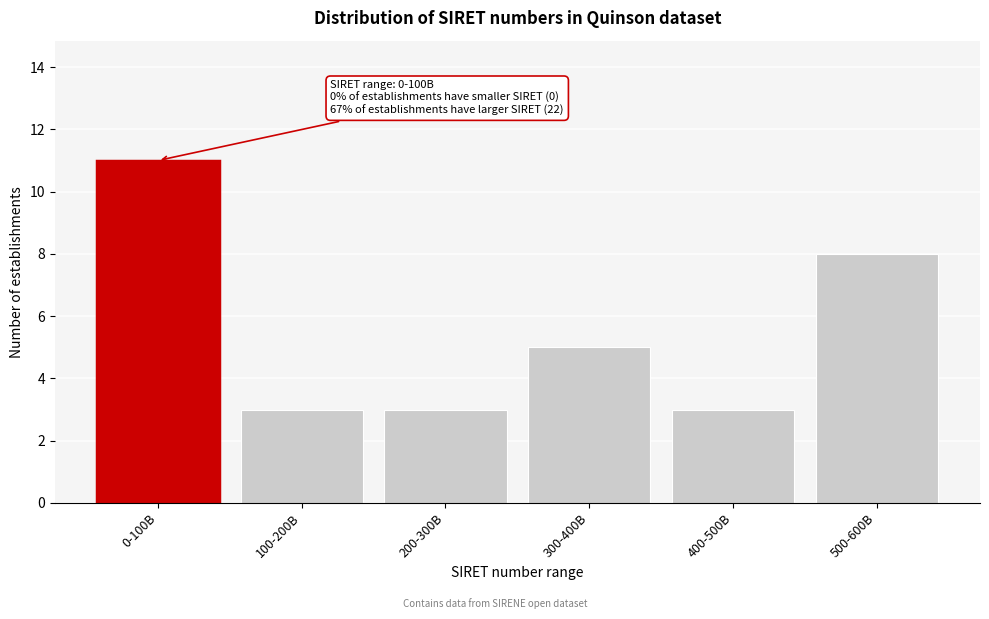

Reading left to right, what are all the values shown in this chart?

0-100B=11	100-200B=3	200-300B=3	300-400B=5	400-500B=3	500-600B=8